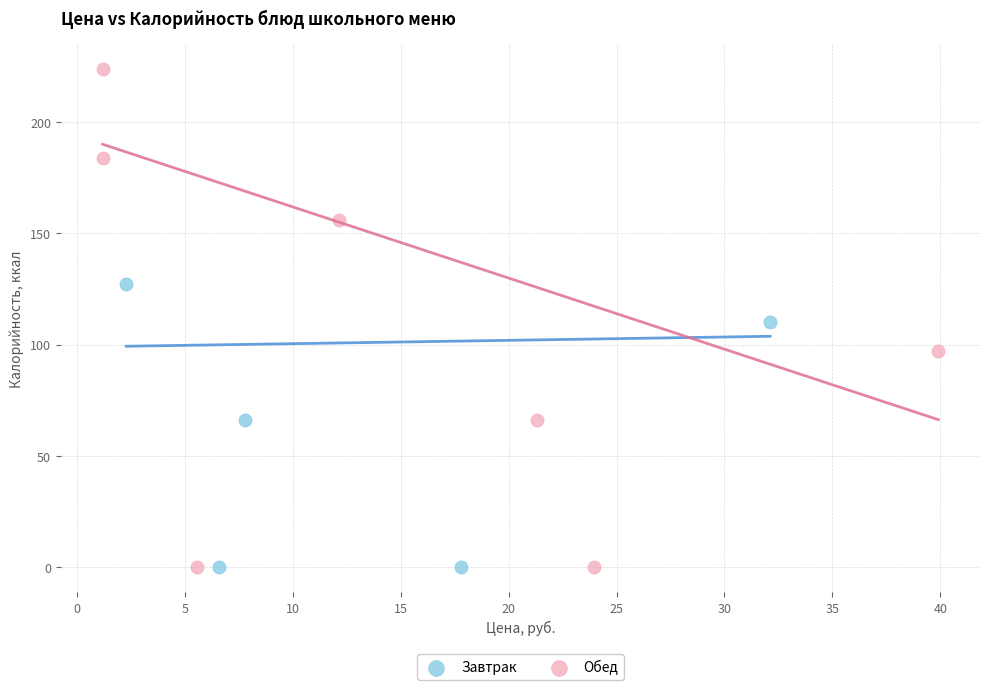

Which series reaches the maximum Y coordinate?

Обед